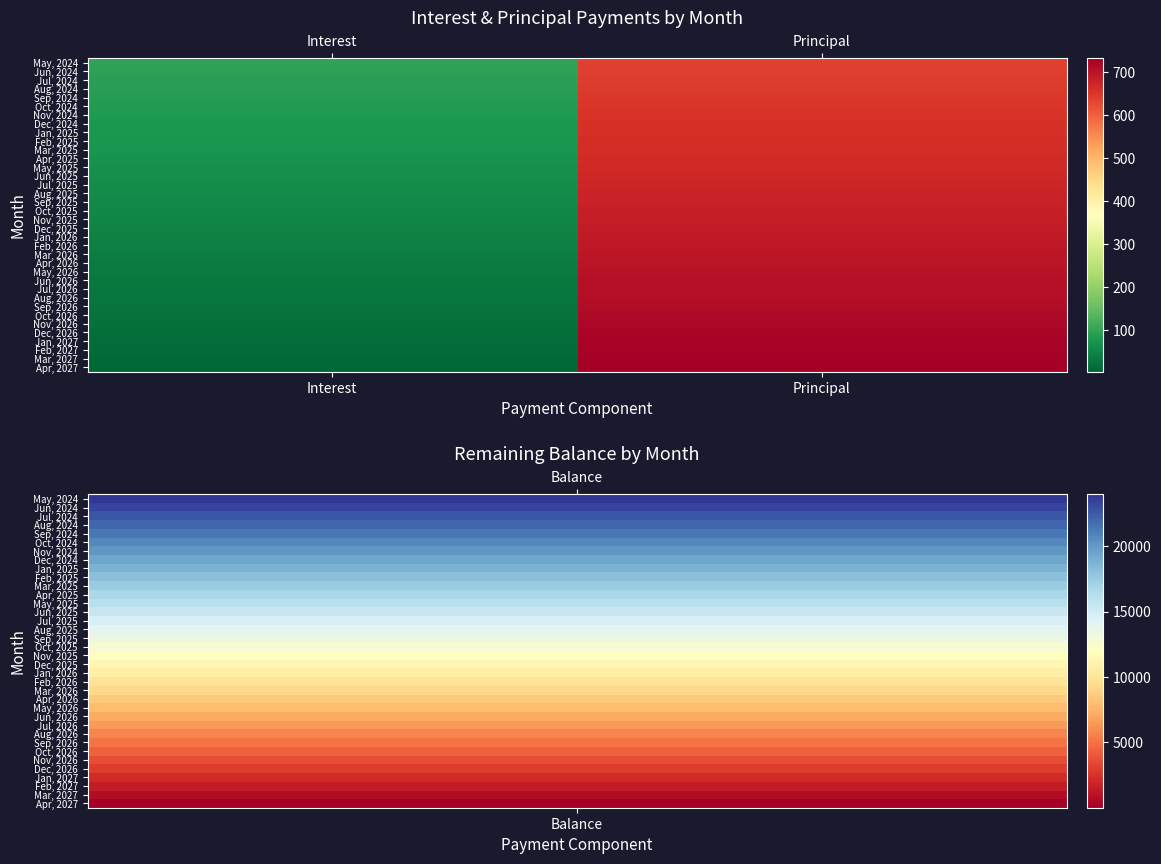

What is the greatest value displayed?

731.0